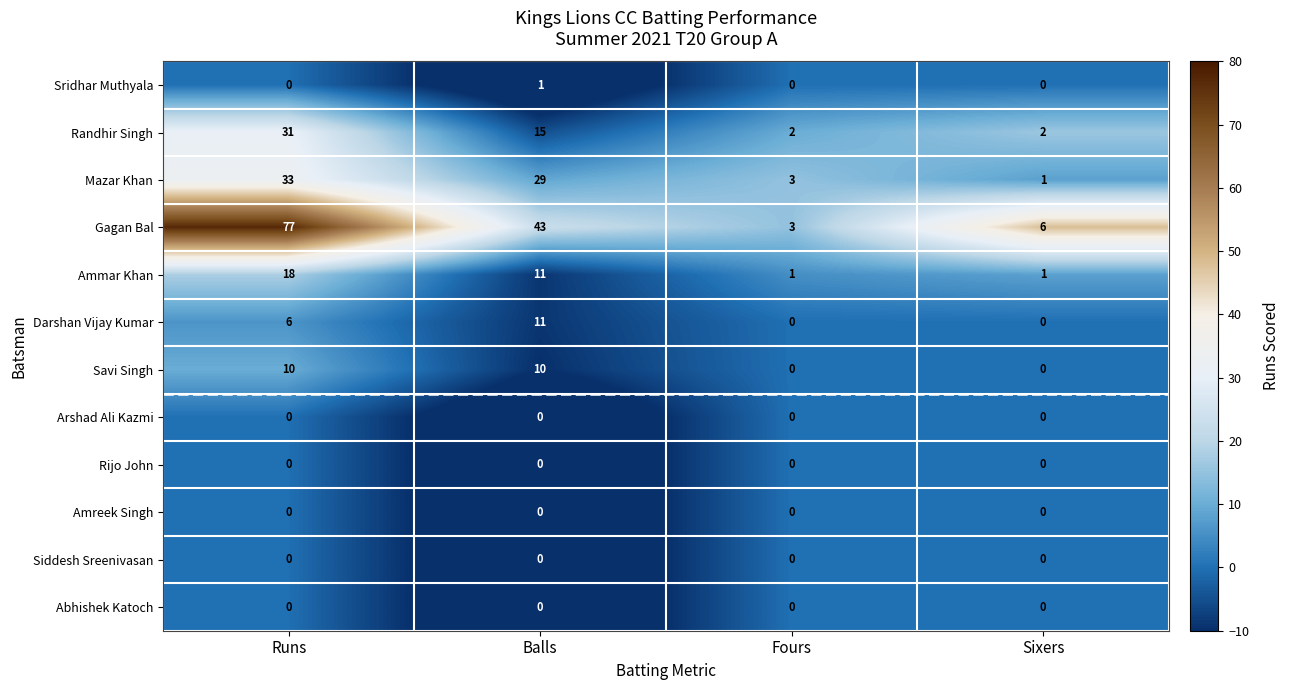

What is the maximum value shown in the chart?

77